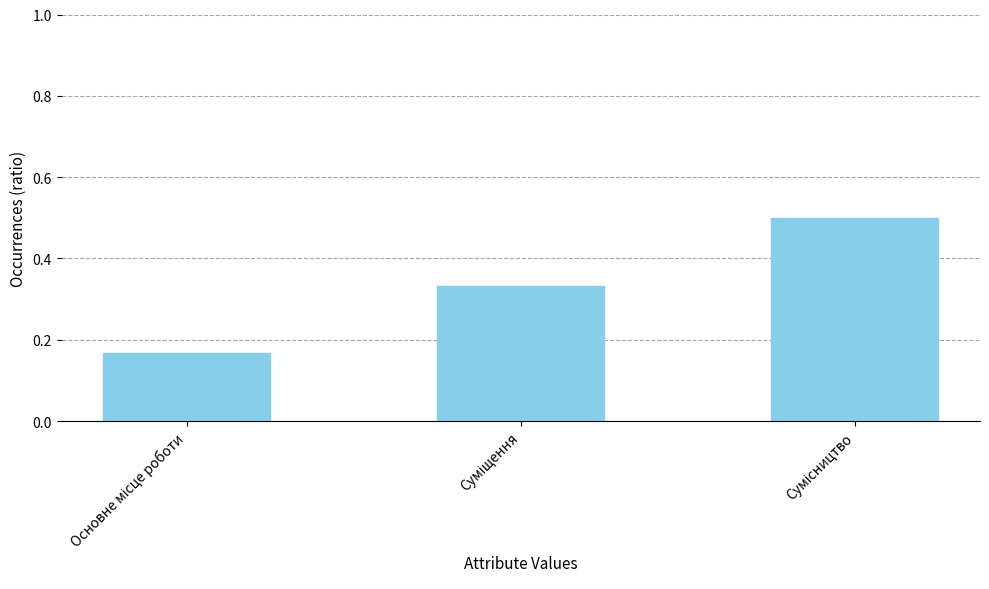

Count the values in the range 0 to 1.

3